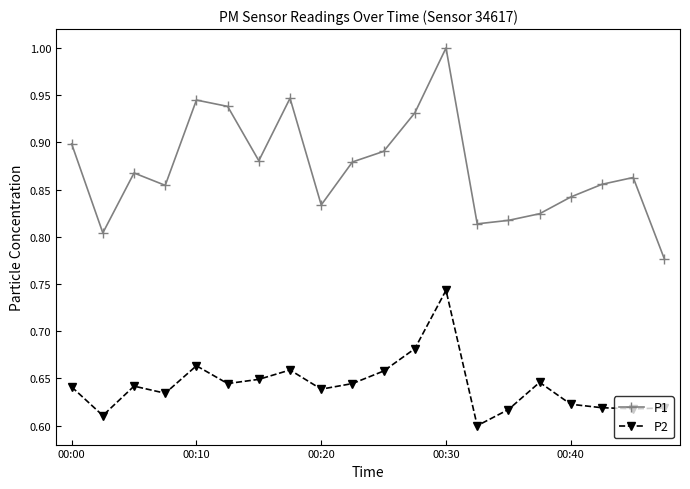

Which series has the largest range (max minus min)?

P1